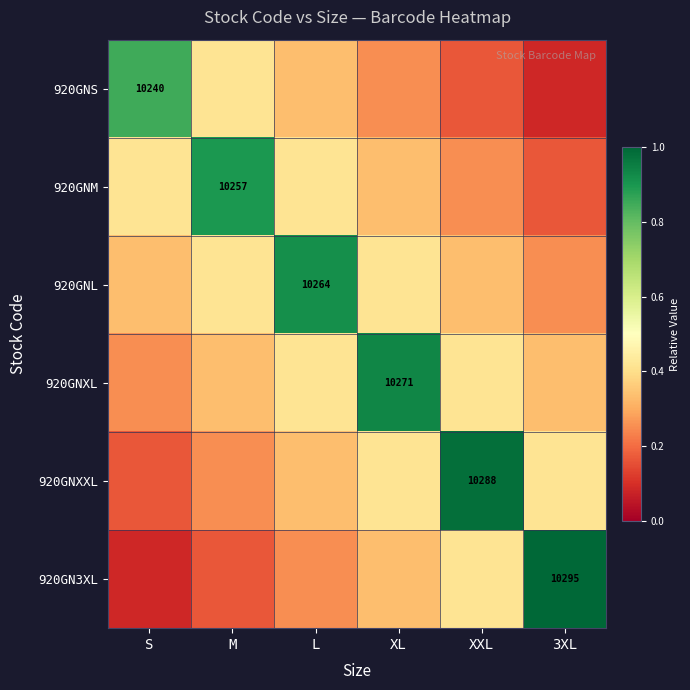

What is the difference between the maximum and second lowest values in the 920GNXXL series?

0.7